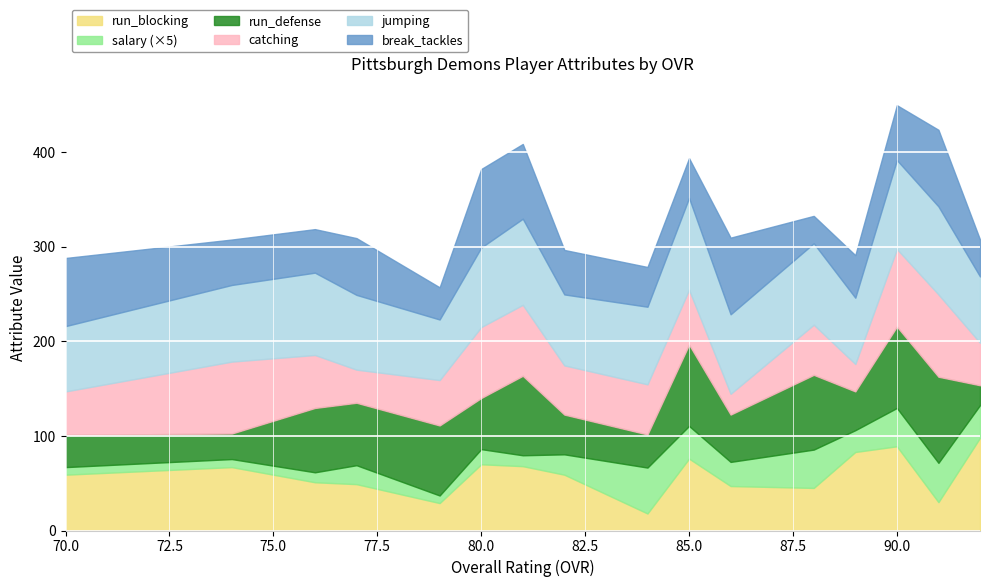

Read the break_tackles value at 89.

45.0